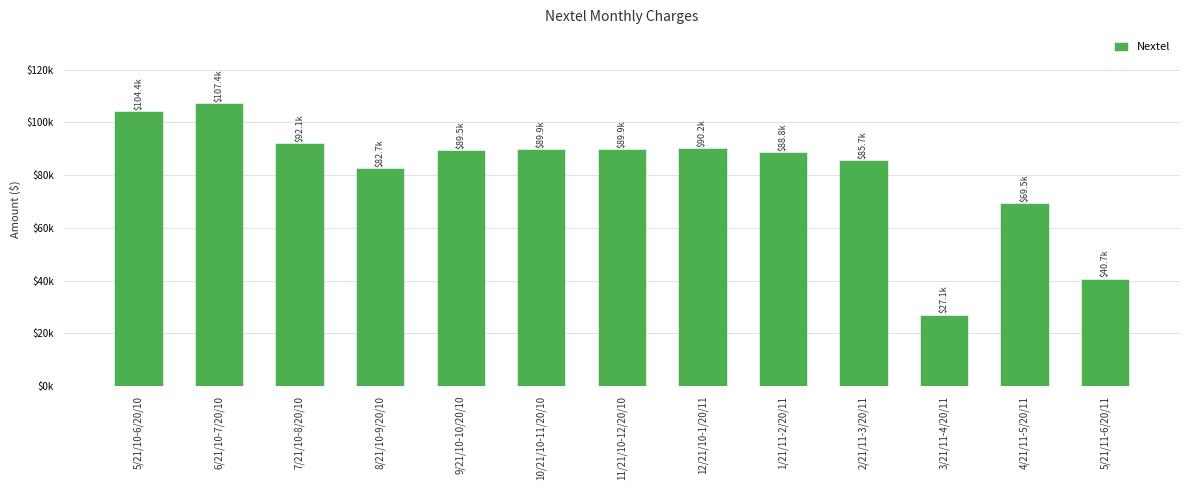

What is the sum of all values?

1057980.1